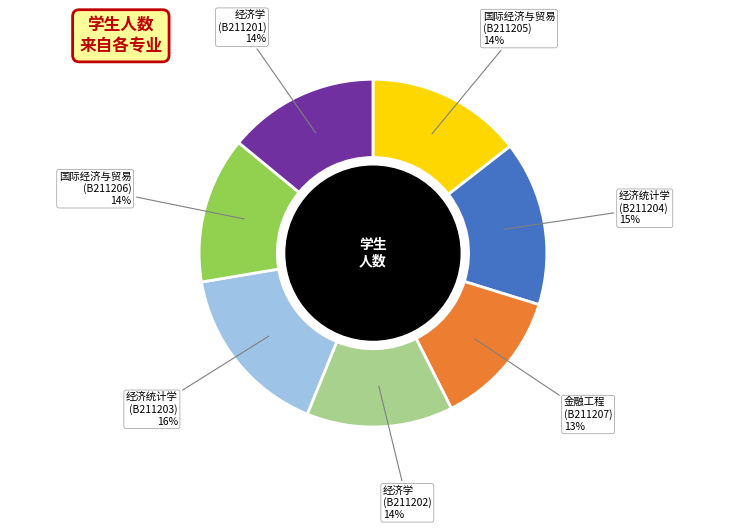

Count the number of slices in the pie.

7